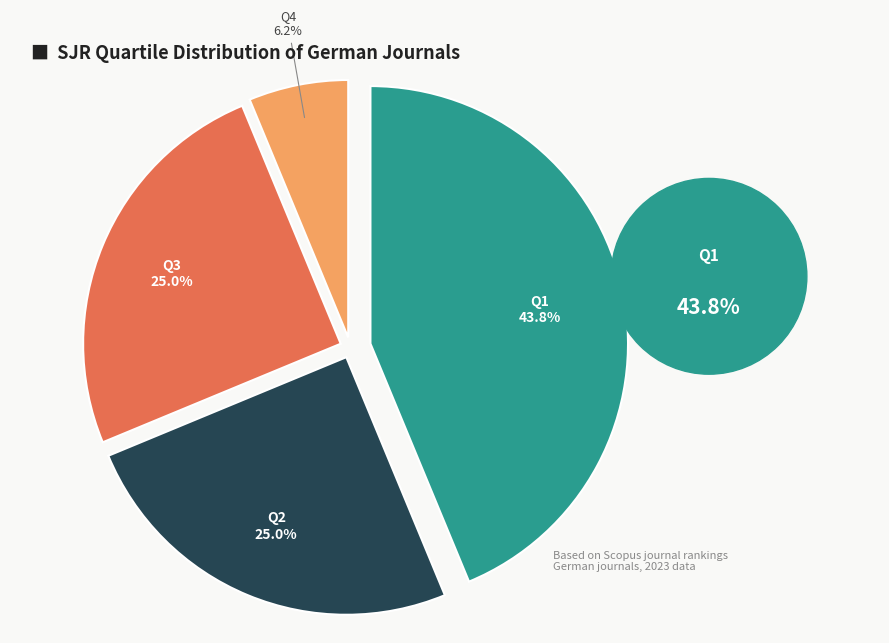

How many segments does this pie chart have?

4